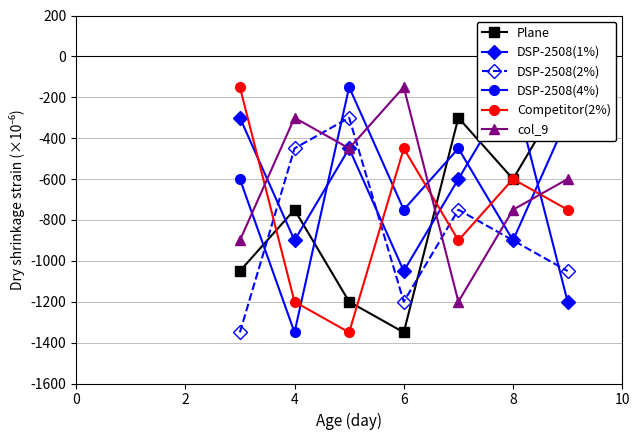

Reading left to right, extract all data points from this chart.

Plane: -1050	-750	-1200	-1350	-300	-600	-150
DSP-2508(1%): -300	-900	-450	-1050	-600	-150	-1200
DSP-2508(2%): -1350	-450	-300	-1200	-750	-900	-1050
DSP-2508(4%): -600	-1350	-150	-750	-450	-900	-300
Competitor(2%): -150	-1200	-1350	-450	-900	-600	-750
col_9: -900	-300	-450	-150	-1200	-750	-600